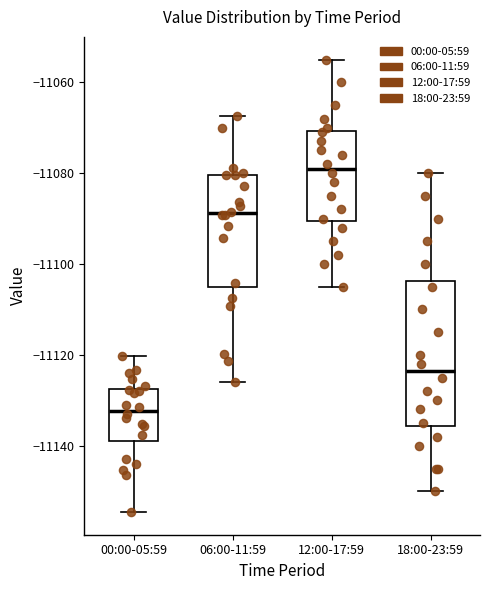

Reading left to right, transcribe this box plot: for each box, give where its median line is, the range the box spans, and where its two whiskers end, as read against the y-axis. The values are not printed on the chart, so give them approximately, as read against the axis.

00:00-05:59: median -11132, box -11138 to -11128, whiskers -11154 to -11120
06:00-11:59: median -11088, box -11104 to -11080, whiskers -11126 to -11068
12:00-17:59: median -11078, box -11090 to -11070, whiskers -11104 to -11054
18:00-23:59: median -11124, box -11136 to -11104, whiskers -11150 to -11080